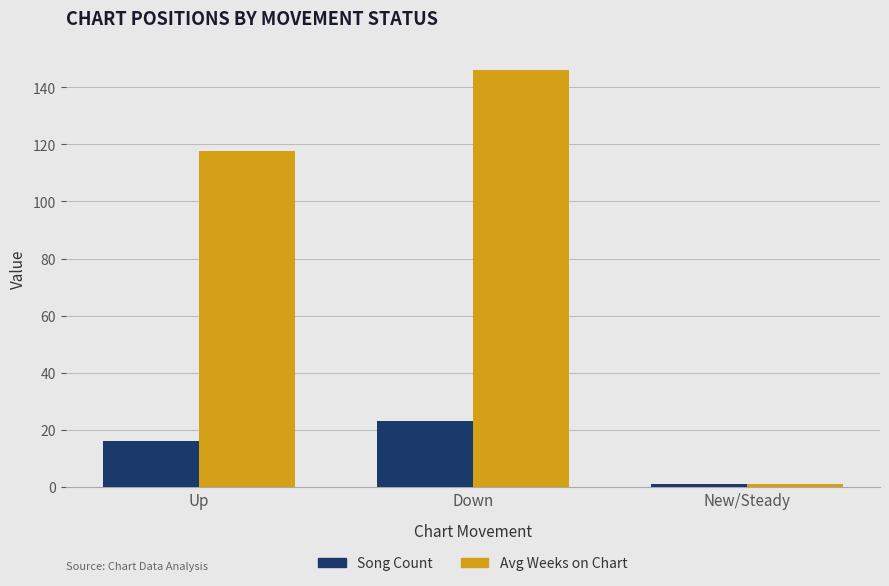

What is the difference between the highest and lowest values at Up?

101.7